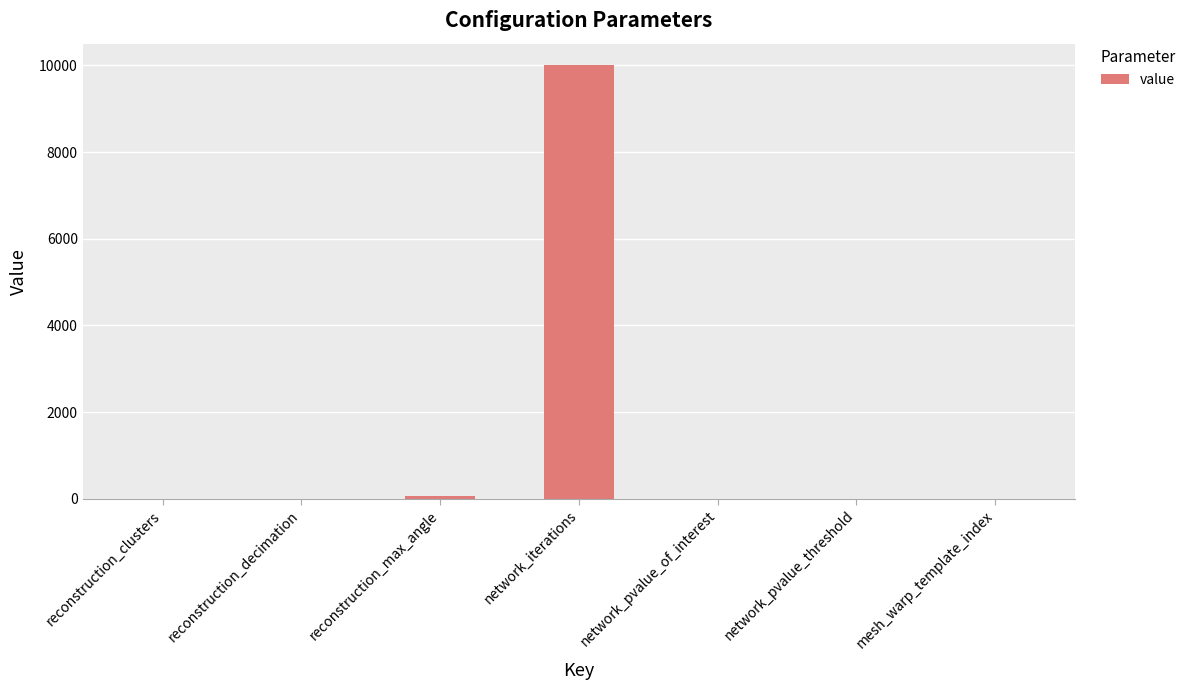

How many series are shown in this chart?

1